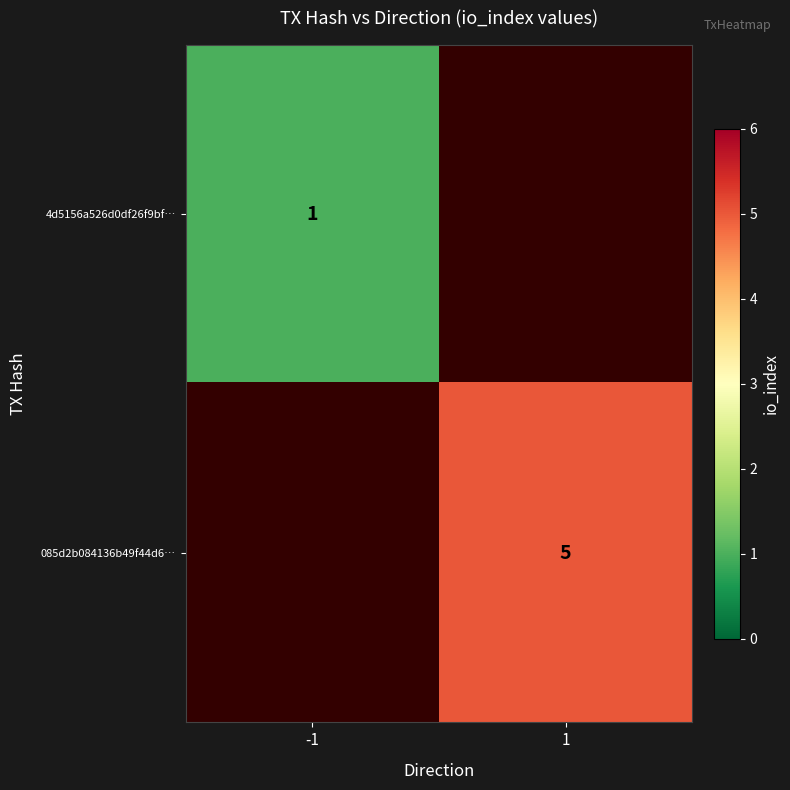

Is it true that 4d5156a526d0df26f9bf… equals 1 at -1?

True